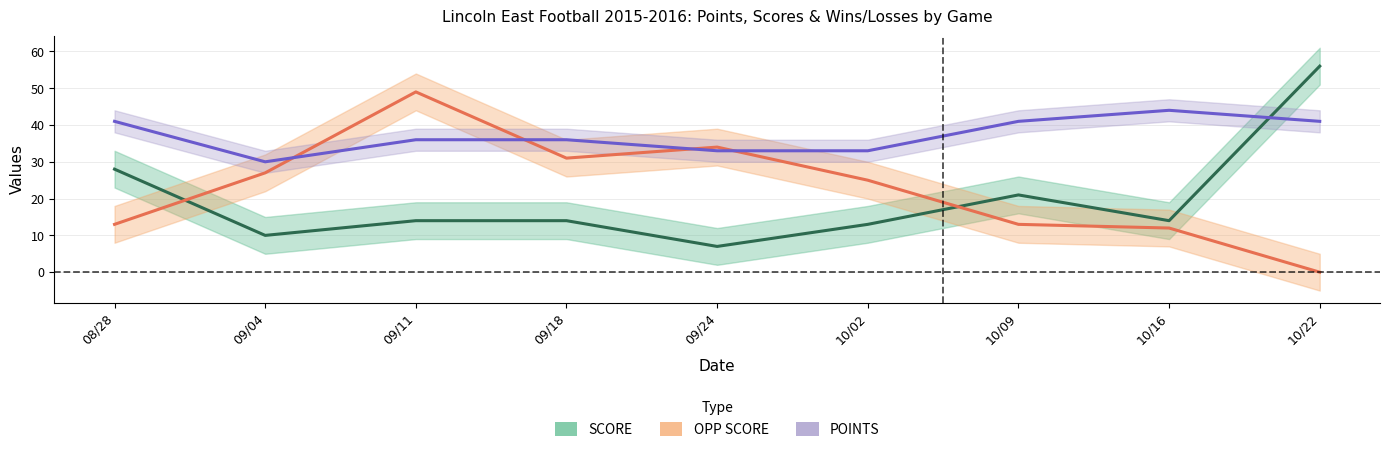

Which series has the largest total across all categories?

POINTS